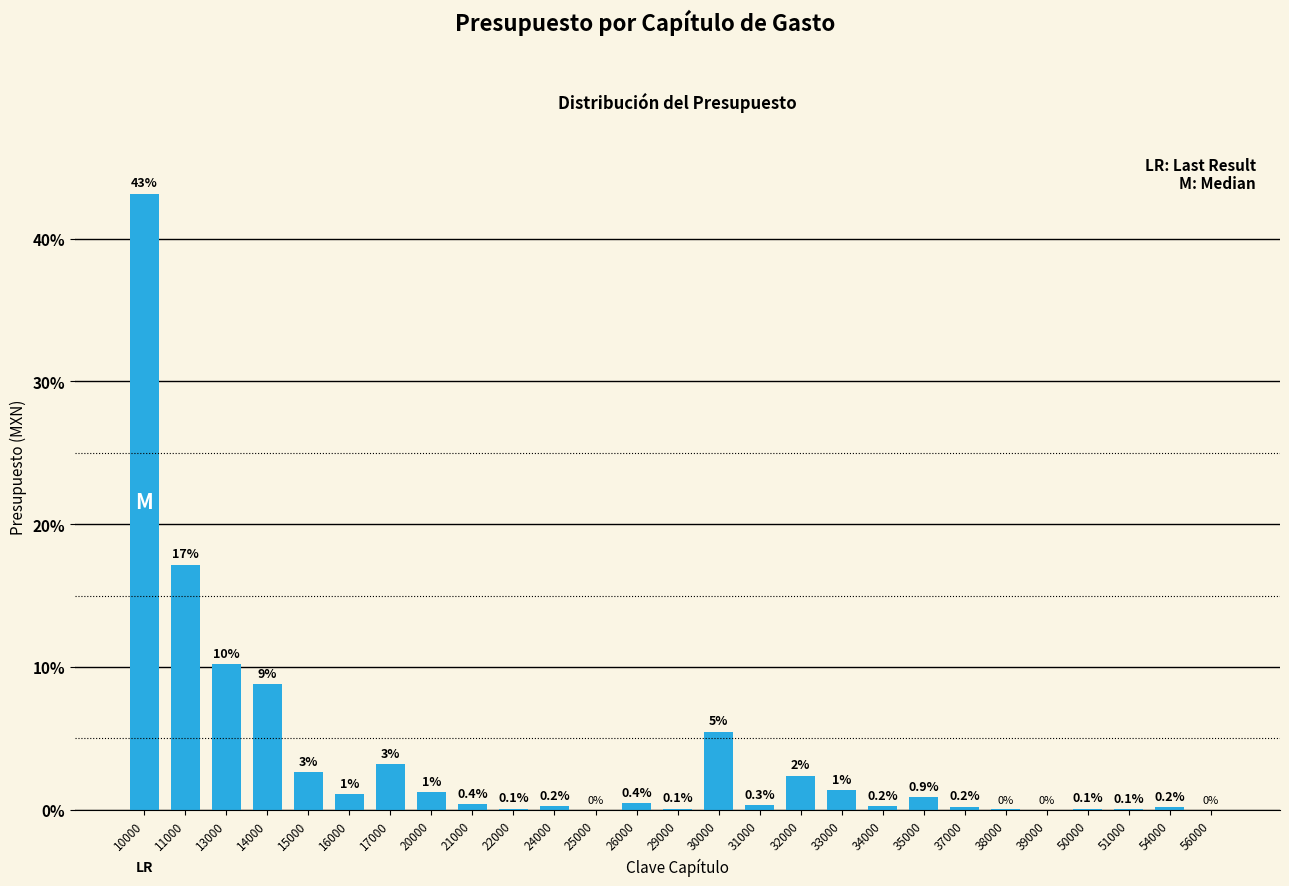

What is the maximum value shown in the chart?

43.1